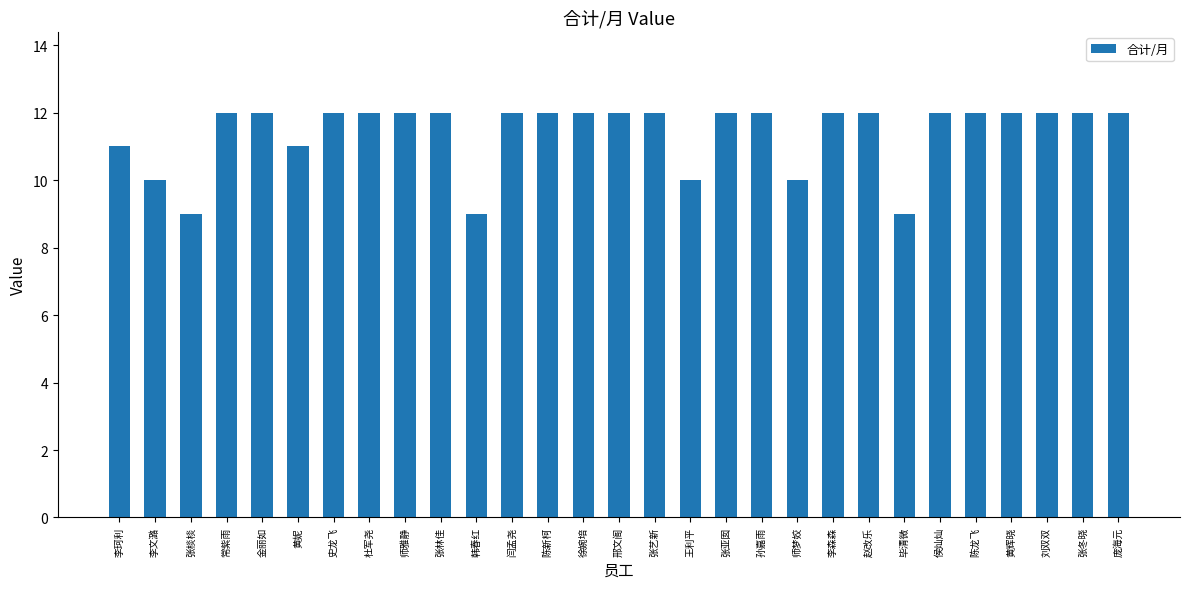

Reading right to left, what are all the values shown in this chart?

庞海元=12	张冬晓=12	刘双双=12	黄辉晓=12	陈龙飞=12	侯灿灿=12	毕清微=9	赵改乐=12	李森森=12	师梦姣=10	孙嘉雨=12	张亚囡=12	王利平=10	张艺新=12	邢文阁=12	徐婉培=12	陈新柯=12	闫孟尧=12	韩春红=9	张林佳=12	师雅静=12	杜军尧=12	史龙飞=12	黄妮=11	金丽如=12	常紫雨=12	张棪棪=9	李文潞=10	李珂利=11